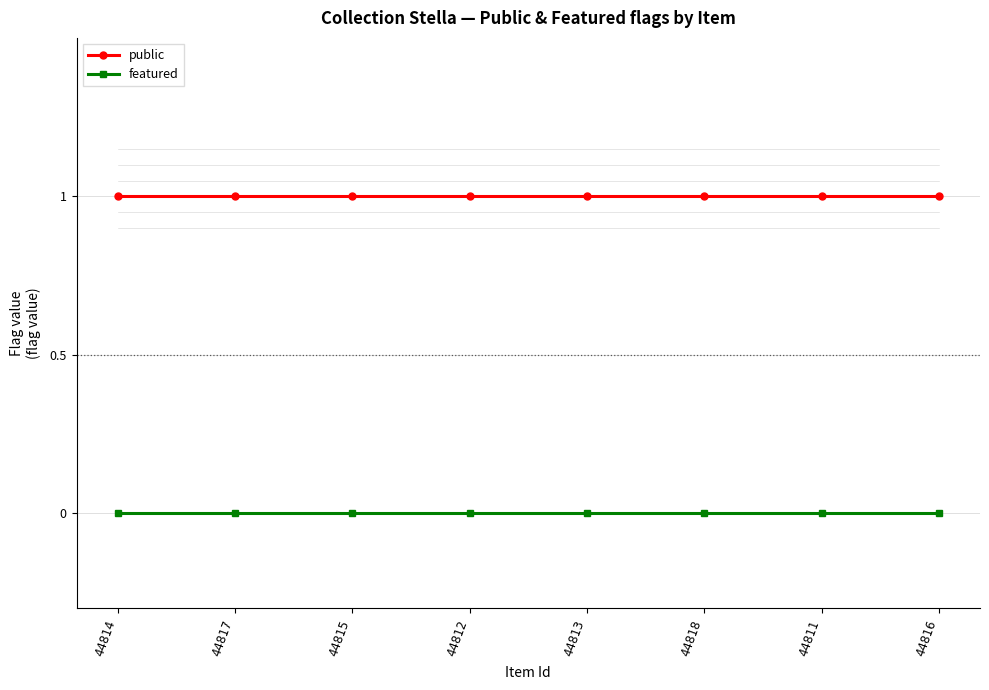

The public series shows 1 at 44816. True or false?

True